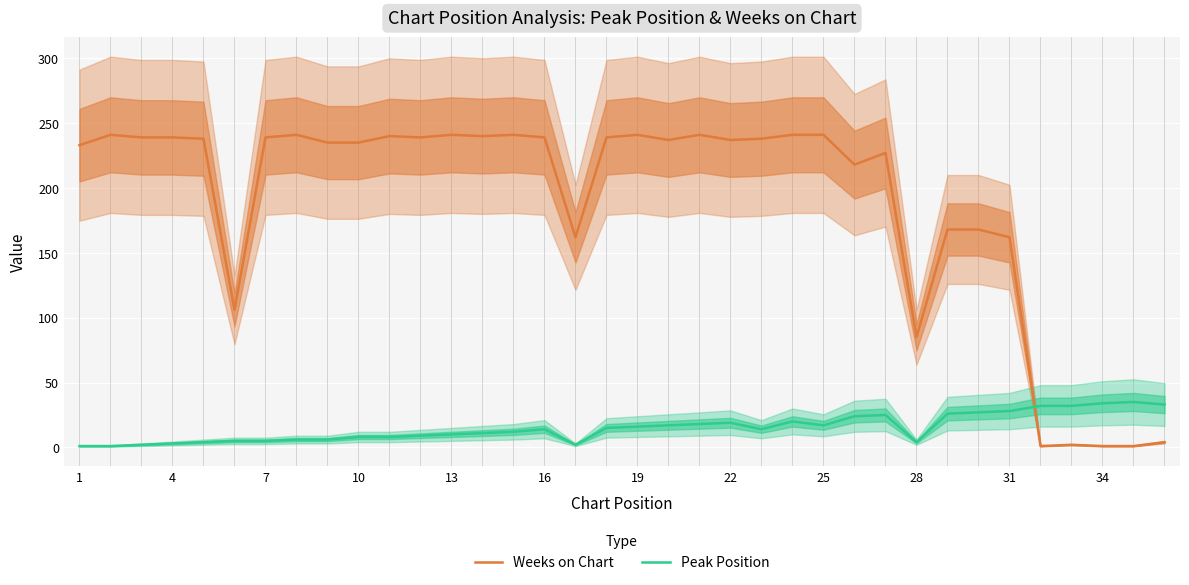

What is the greatest value displayed?

241